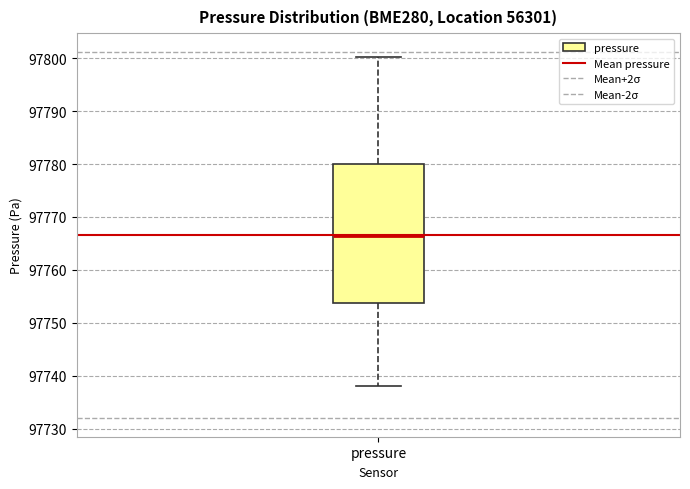

Read this box plot against the y-axis: the position of the median line, the range covered by the box, and the ends of both whiskers. The values are not printed on the chart, so give them approximately, as read against the axis.

median 97766, box 97754 to 97780, whiskers 97738 to 97800